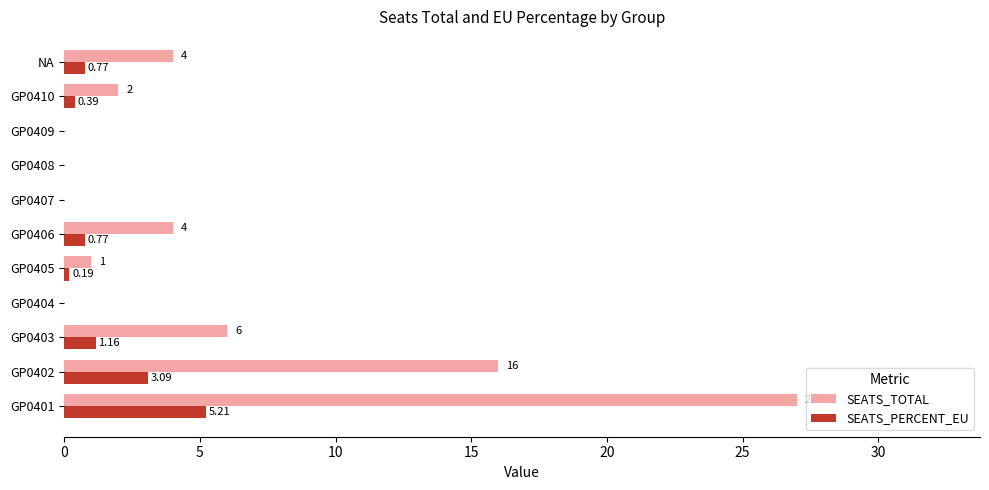

Which series has the largest total across all categories?

SEATS_TOTAL